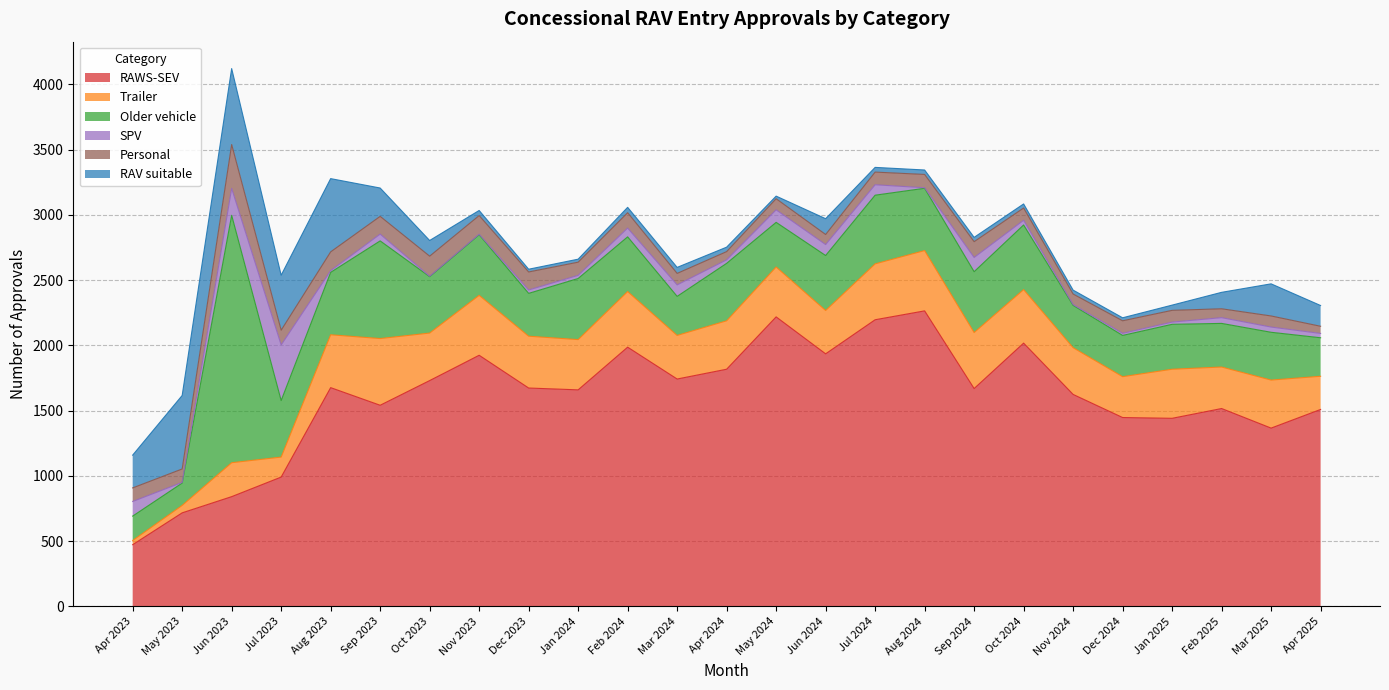

What is the difference between the highest and lowest values at Dec 2023?

1652